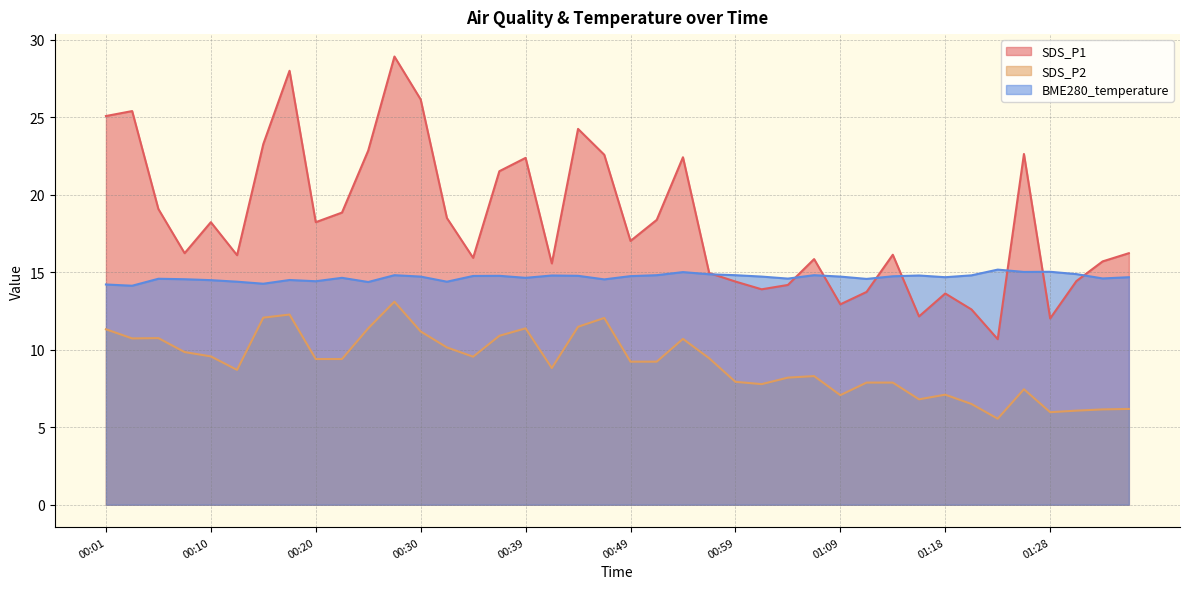

Does the chart have visible grid lines?

Yes